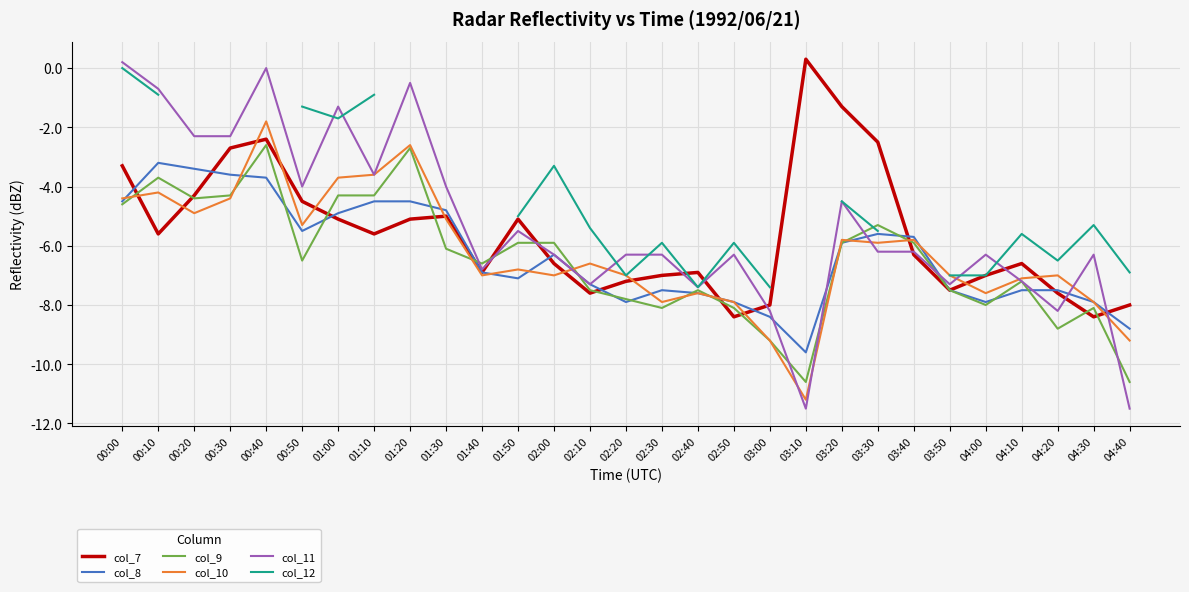

Is this an area chart (filled region under the line)?

No